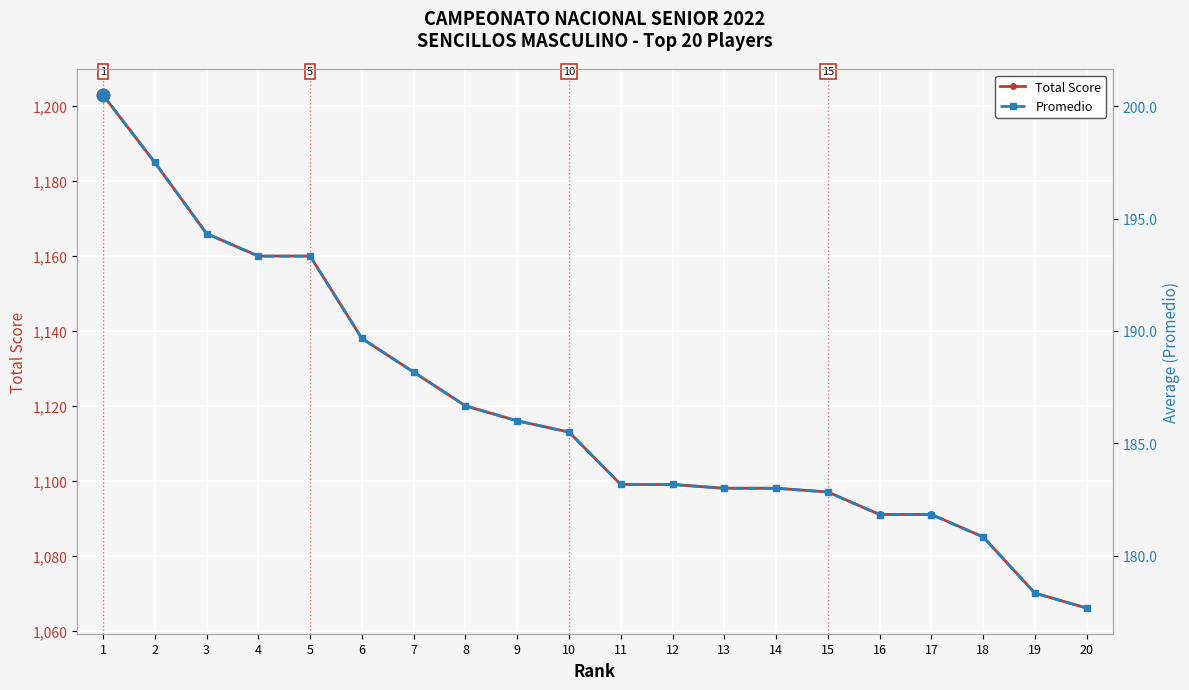

Is the value of Promedio at 6 greater than the value of Total Score at 16?

No